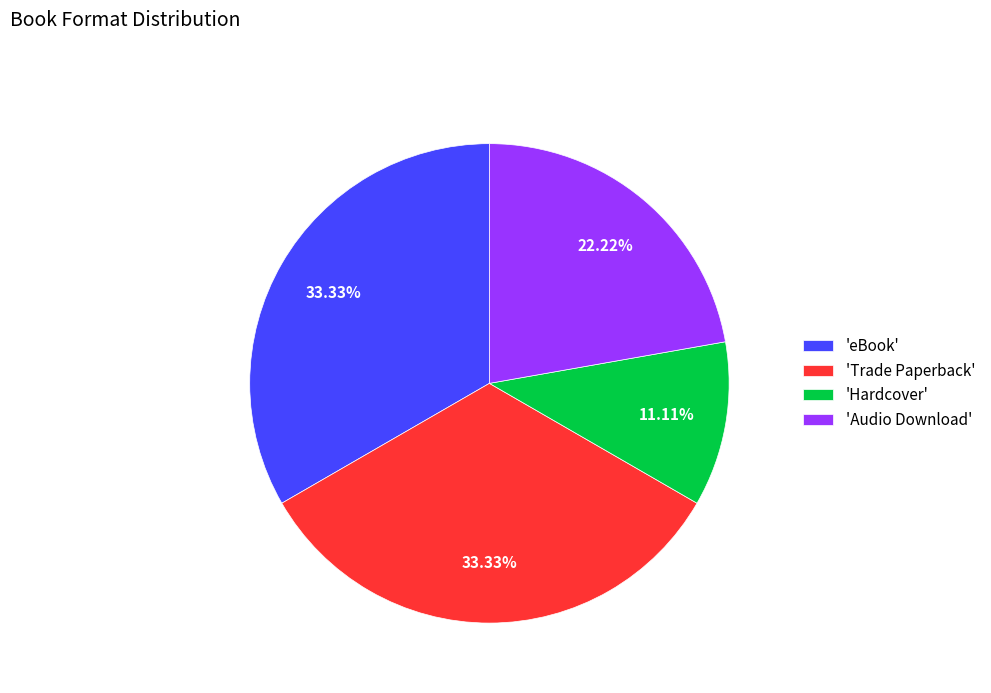

Which has a higher value, 'Audio Download' or 'eBook'?

'eBook'